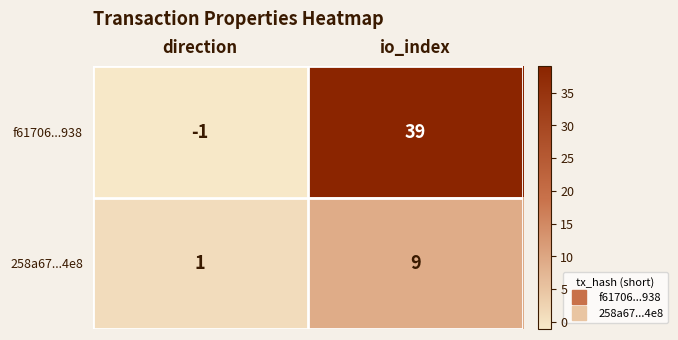

Is it true that 258a67...4e8 equals 1 at direction?

True